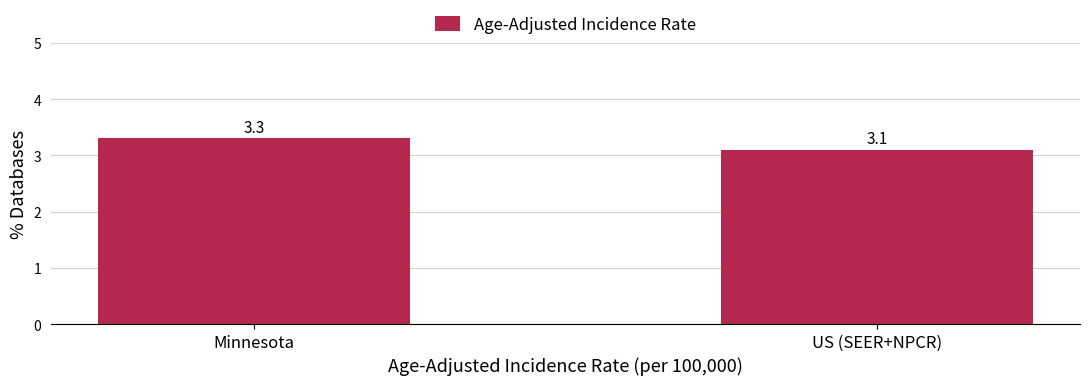

How many bars are there in total?

2